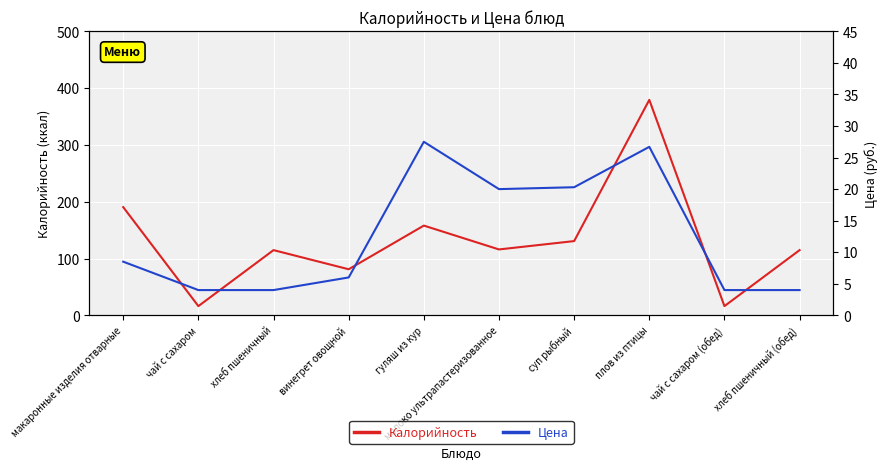

What is the approximate value of Цена at плов из птицы?

26.7